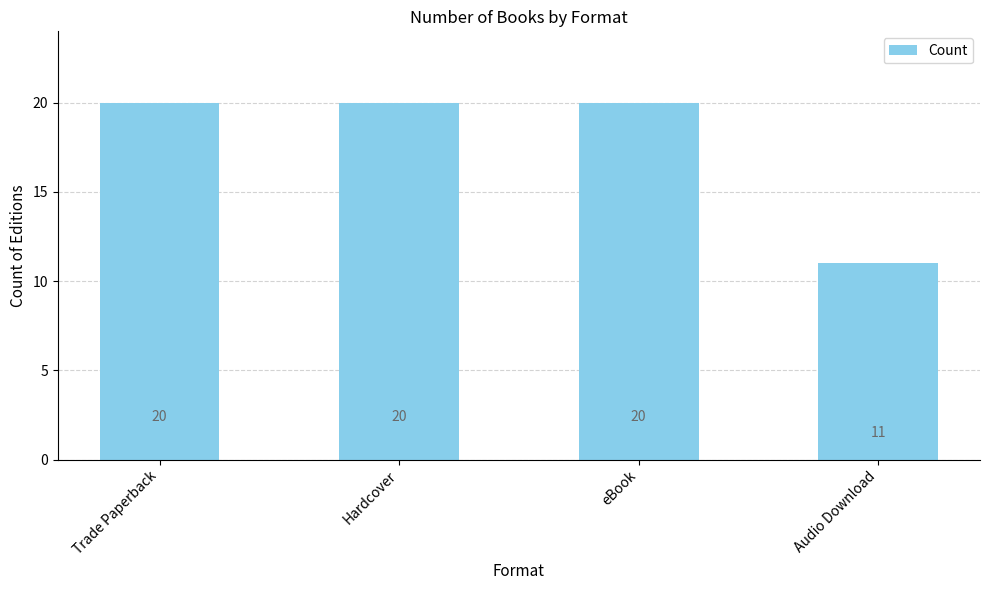

True or false: the data shows 20 at eBook.

True